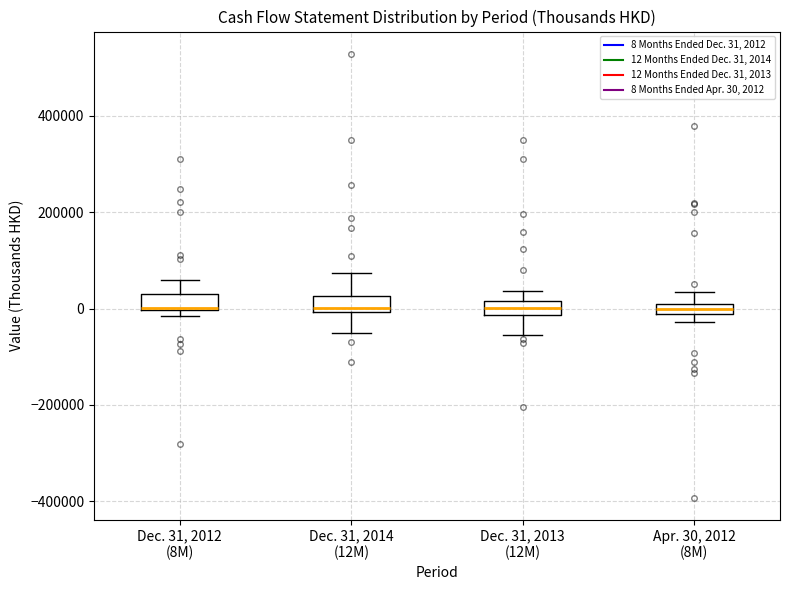

Where is the lower edge of the box for Dec. 31, 2012 (8M) on the y-axis? The values are not printed on the chart, so give them approximately, as read against the axis.

0